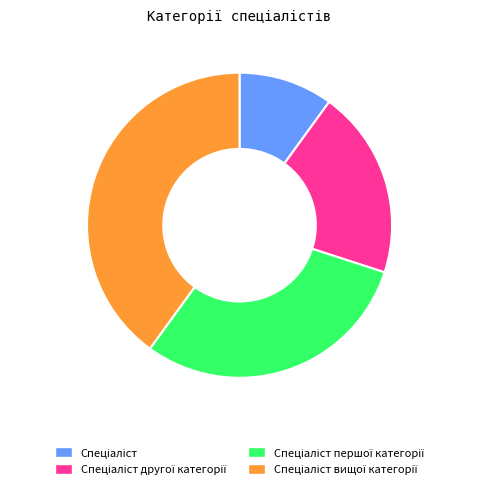

Count the number of slices in the pie.

4